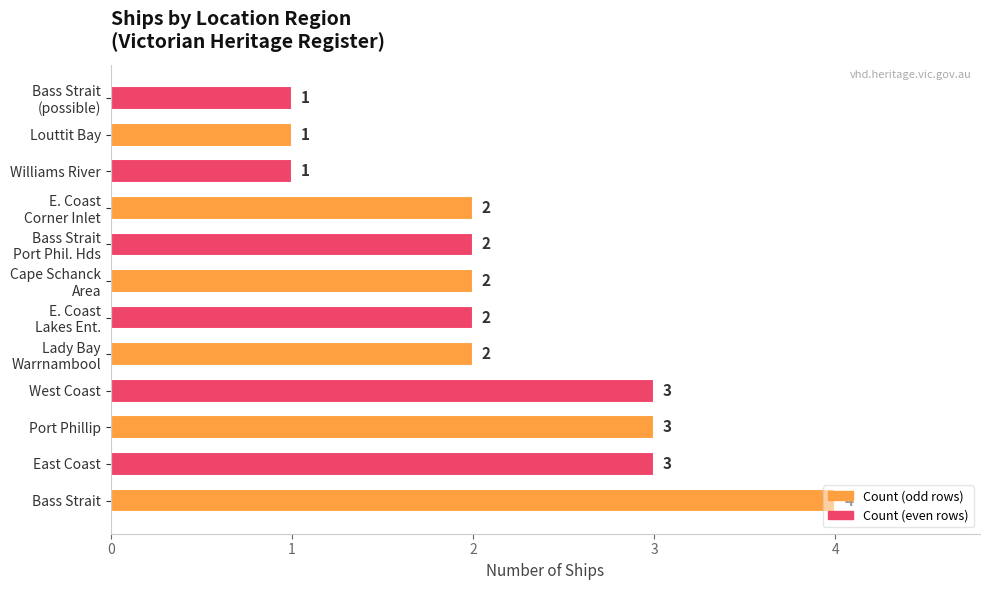

What is the sum of all values?

26